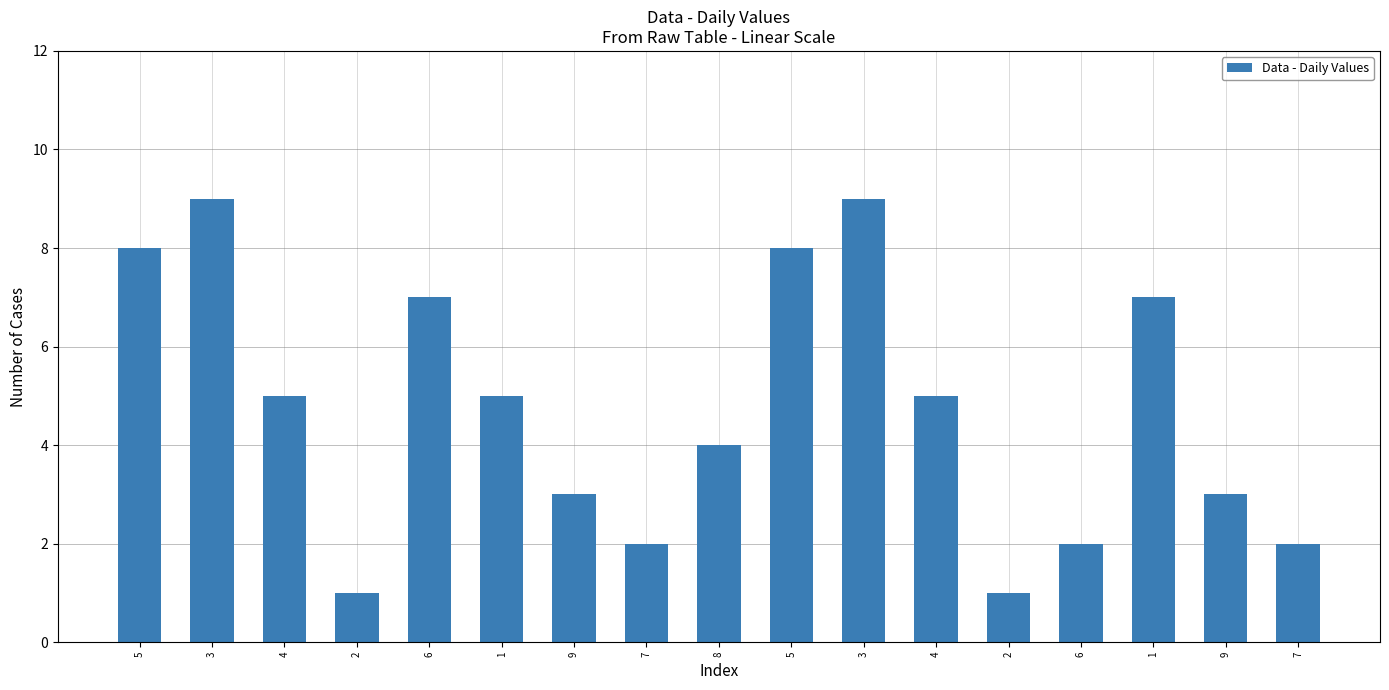

What value does the data have at 6?

2